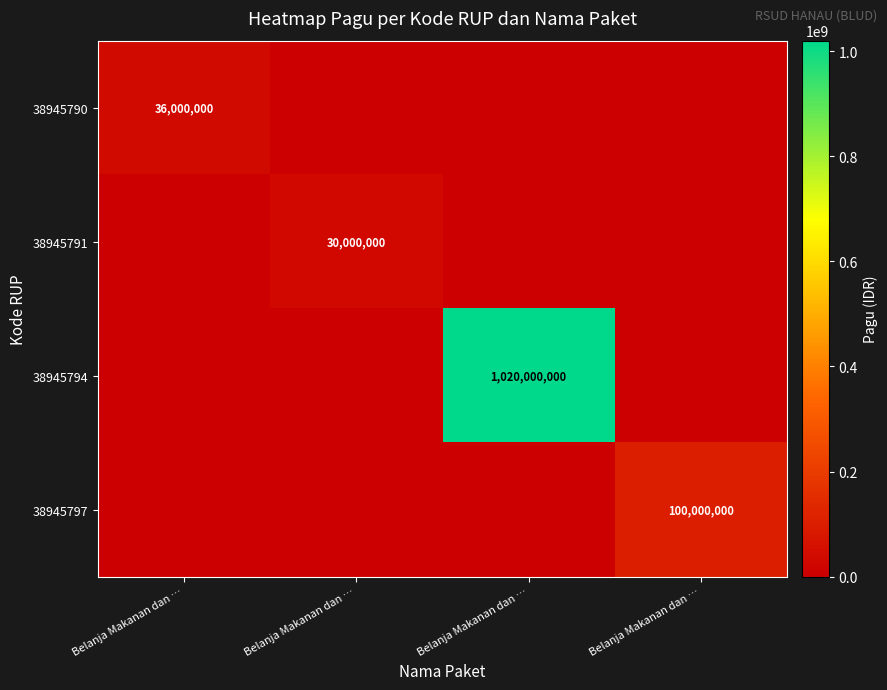

At which label does 38945791 reach its minimum?

Belanja Makanan dan …